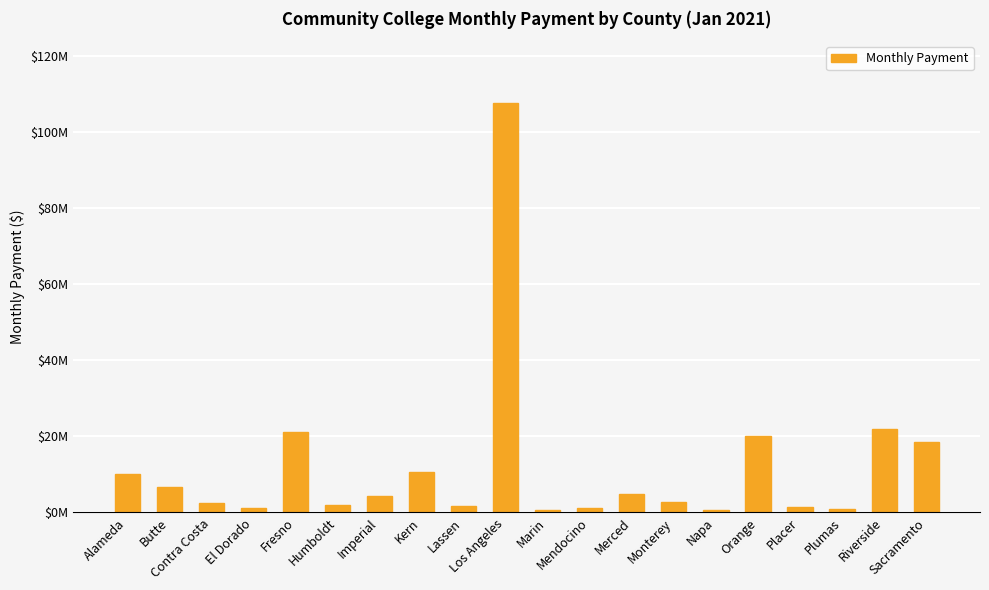

Are the bars horizontal?

No